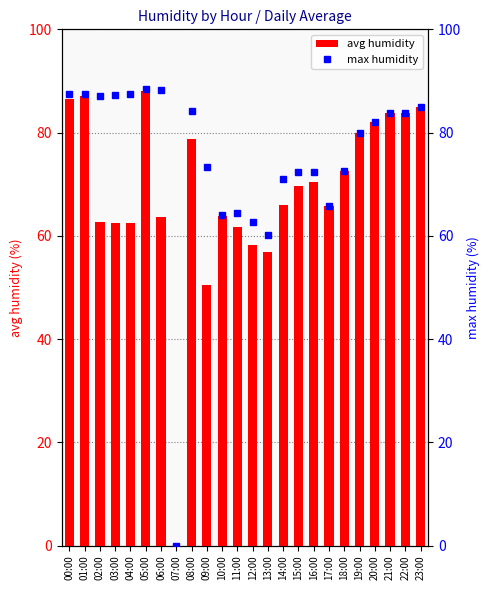

What is the label of the 19th bar from the left?

18:00